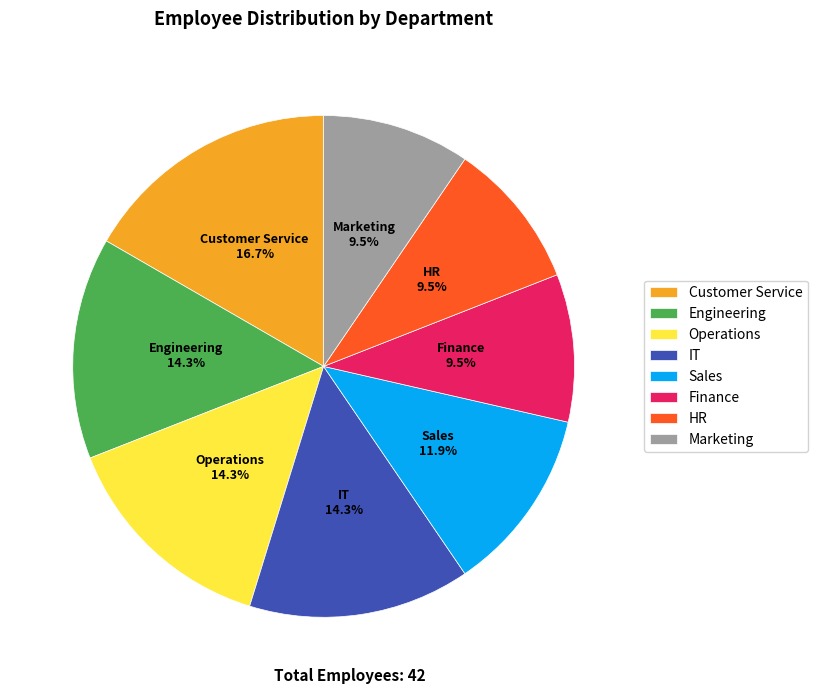

True or false: Marketing accounts for 15% of the total.

False